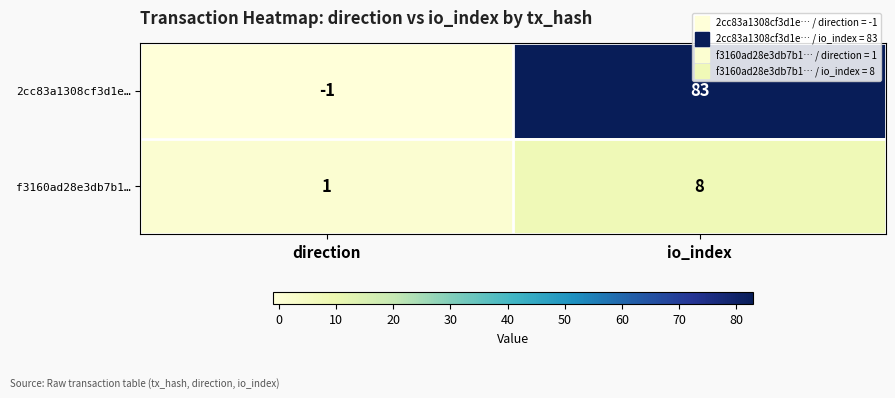

What is the difference between the maximum and minimum values in the f3160ad28e3db7b1… series?

7